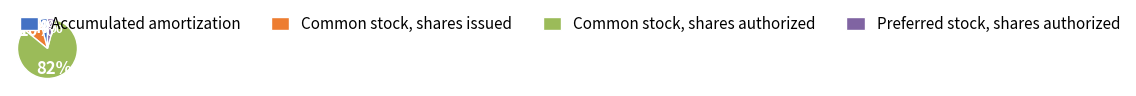

Count the number of slices in the pie.

4